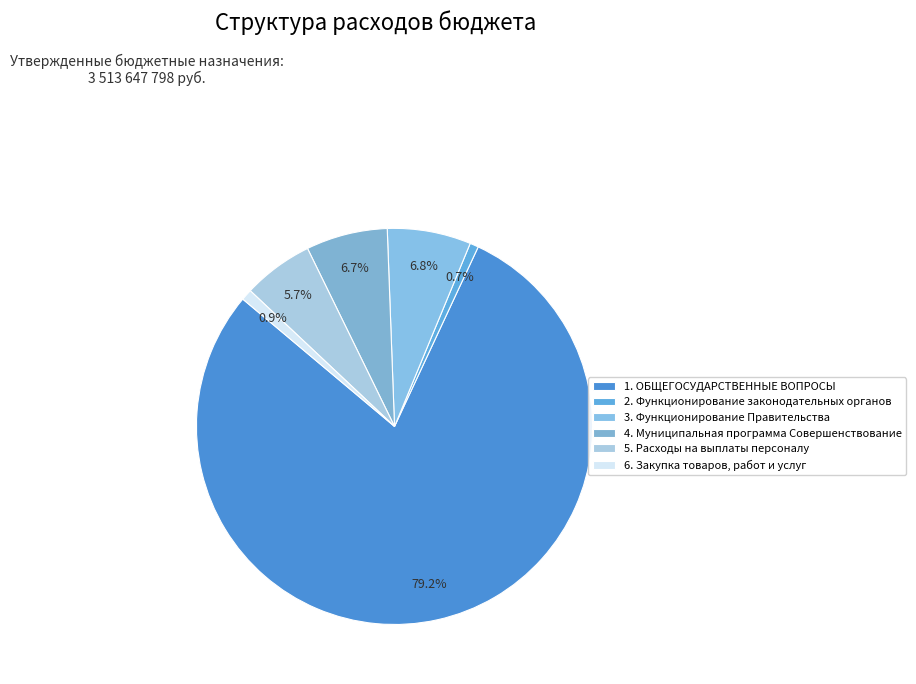

Which slice represents more than half of the pie?

1. ОБЩЕГОСУДАРСТВЕННЫЕ ВОПРОСЫ